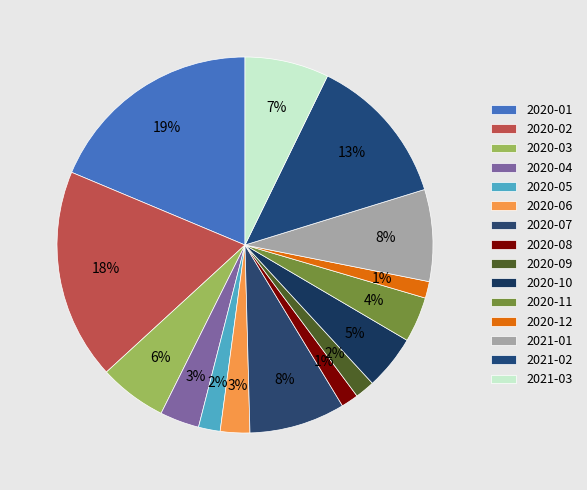

How many segments does this pie chart have?

15